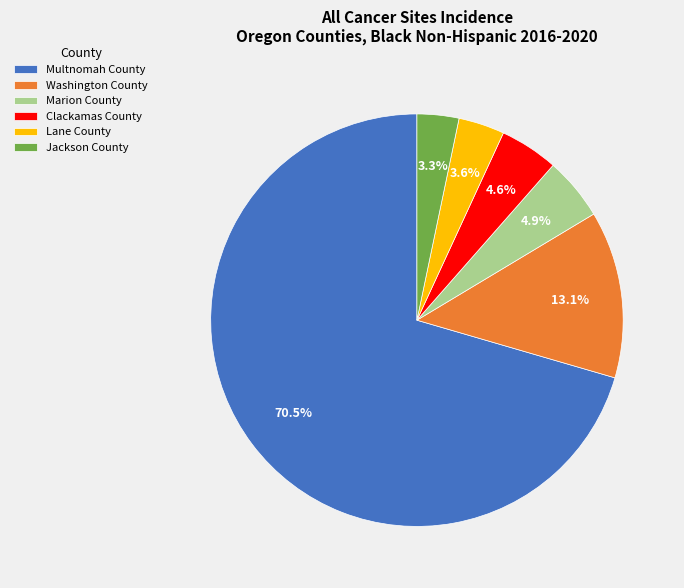

Which category accounts for the majority?

Multnomah County